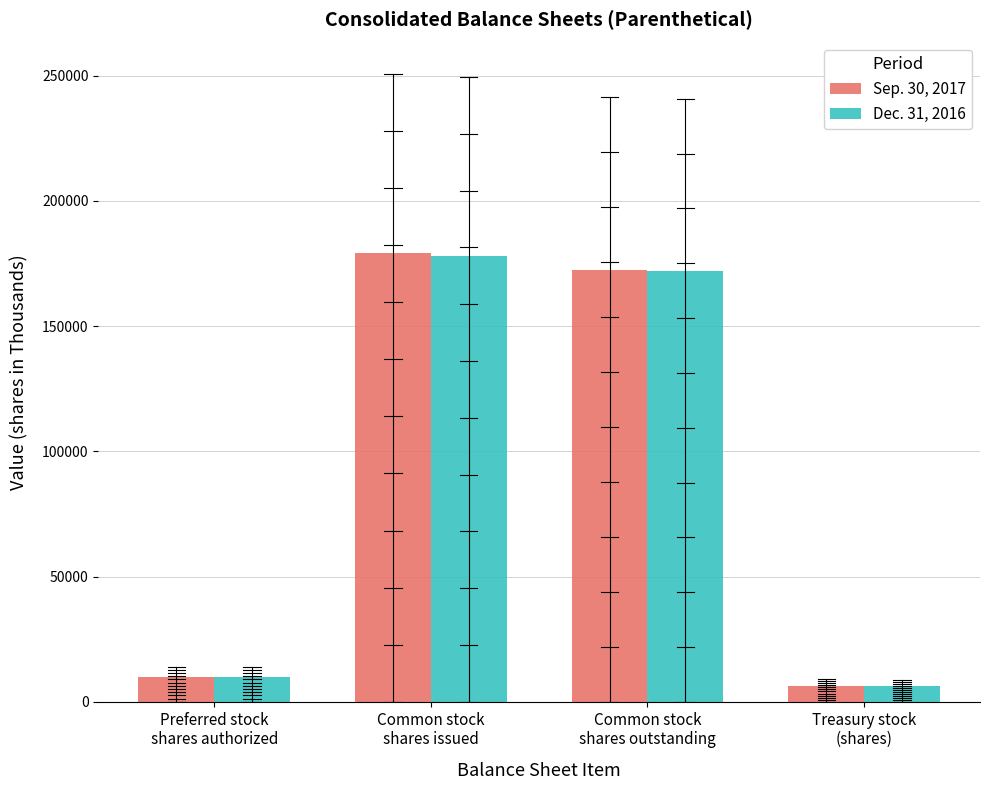

Reading left to right, what are all the values shown in this chart?

Sep. 30, 2017: Preferred stock
shares authorized=10000	Common stock
shares issued=179033	Common stock
shares outstanding=172566	Treasury stock
(shares)=6467
Dec. 31, 2016: Preferred stock
shares authorized=10000	Common stock
shares issued=178134	Common stock
shares outstanding=171919	Treasury stock
(shares)=6215